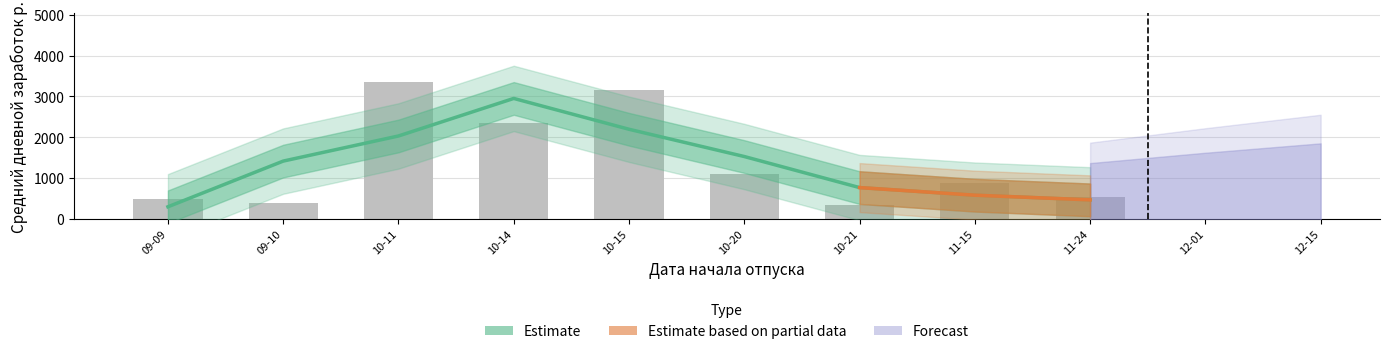

What is the value of the 8th bar from the left?

876